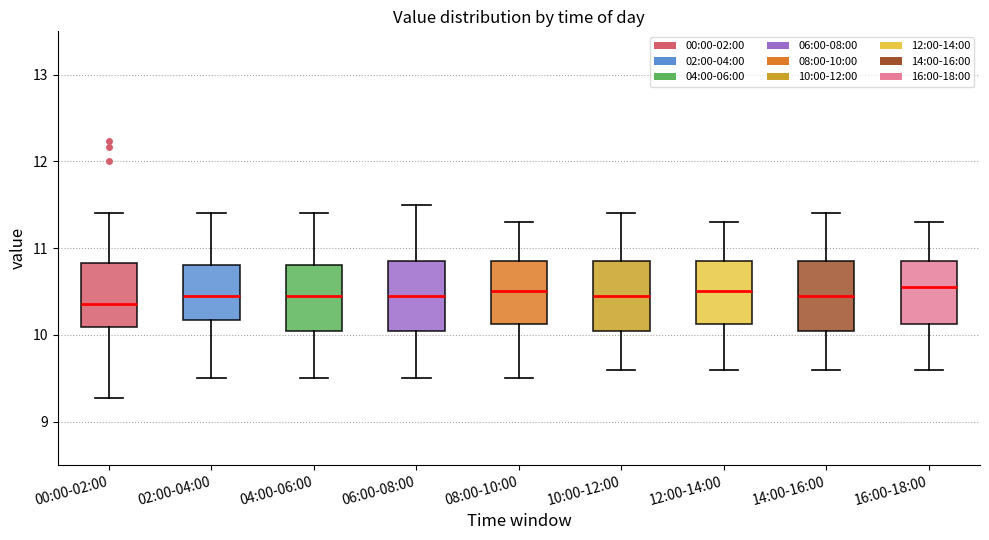

Reading left to right, transcribe this box plot: for each box, give where its median line is, the range the box spans, and where its two whiskers end, as read against the y-axis. The values are not printed on the chart, so give them approximately, as read against the axis.

00:00-02:00: median 10.4, box 10.1 to 10.8, whiskers 9.3 to 11.4
02:00-04:00: median 10.5, box 10.2 to 10.8, whiskers 9.5 to 11.4
04:00-06:00: median 10.5, box 10.1 to 10.8, whiskers 9.5 to 11.4
06:00-08:00: median 10.5, box 10.1 to 10.9, whiskers 9.5 to 11.5
08:00-10:00: median 10.5, box 10.1 to 10.9, whiskers 9.5 to 11.3
10:00-12:00: median 10.5, box 10.1 to 10.9, whiskers 9.6 to 11.4
12:00-14:00: median 10.5, box 10.1 to 10.9, whiskers 9.6 to 11.3
14:00-16:00: median 10.5, box 10.1 to 10.9, whiskers 9.6 to 11.4
16:00-18:00: median 10.6, box 10.1 to 10.9, whiskers 9.6 to 11.3